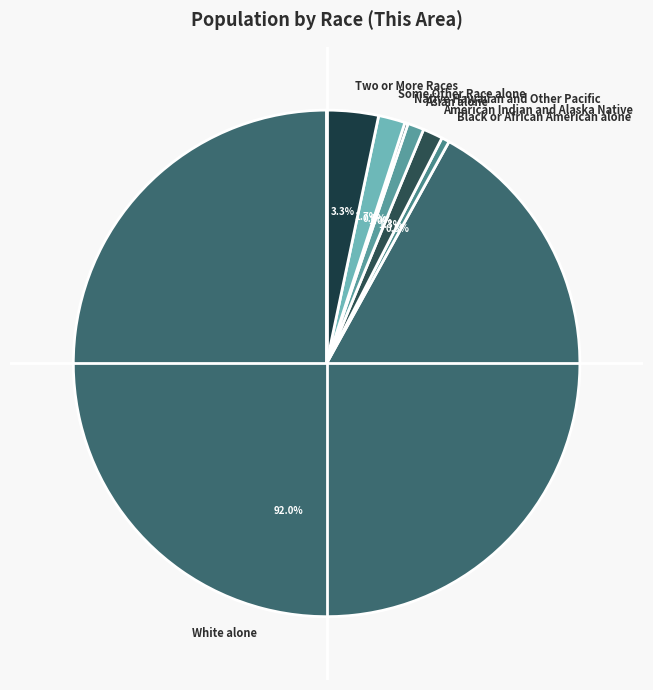

Does White alone represent more than half of the total?

Yes